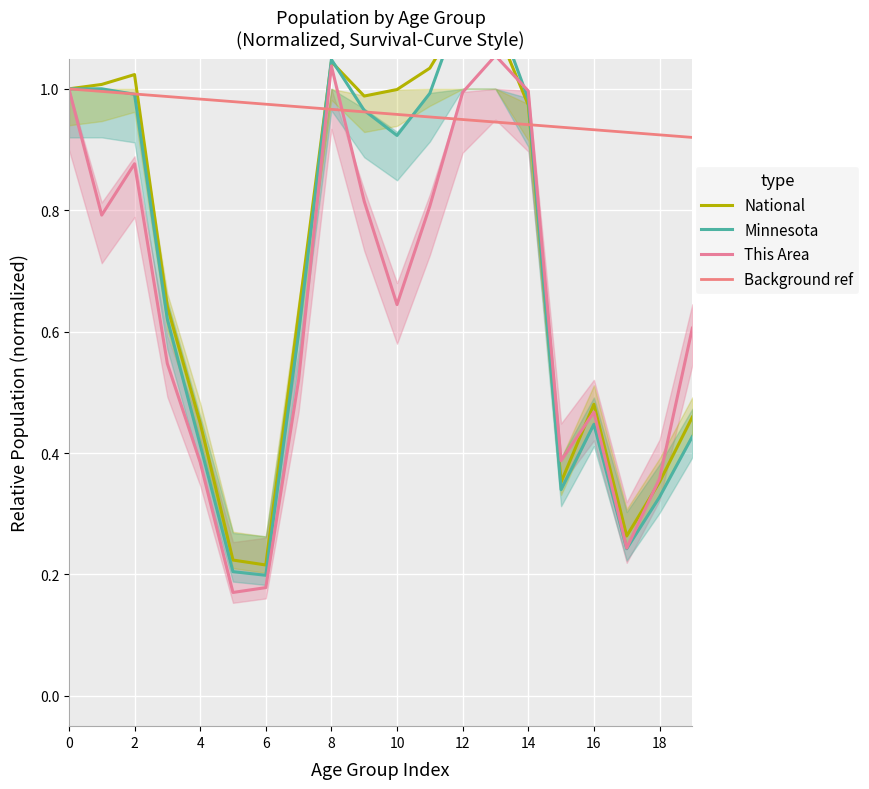

What is the difference between the Background ref values at 19 and 4?

0.1